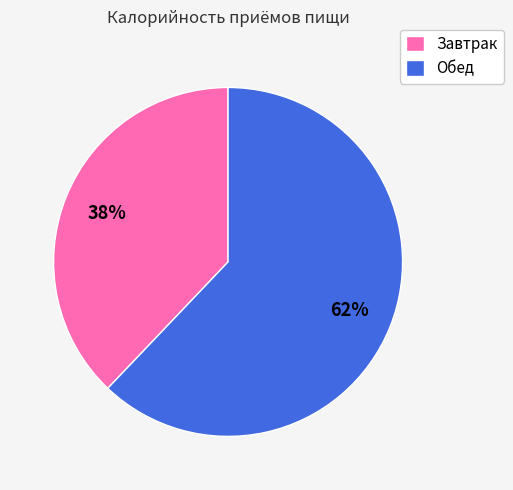

To the nearest percent, what is the average slice percentage?

50%